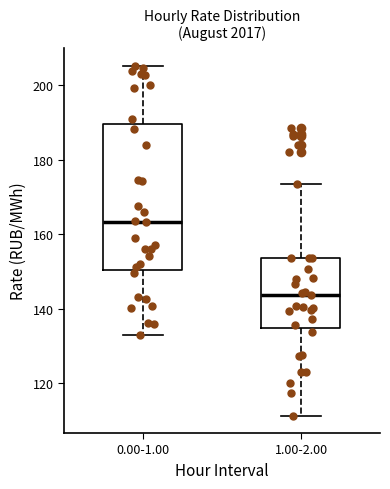

Where does the lower whisker of the box for 0.00-1.00 end on the y-axis? The values are not printed on the chart, so give them approximately, as read against the axis.

134